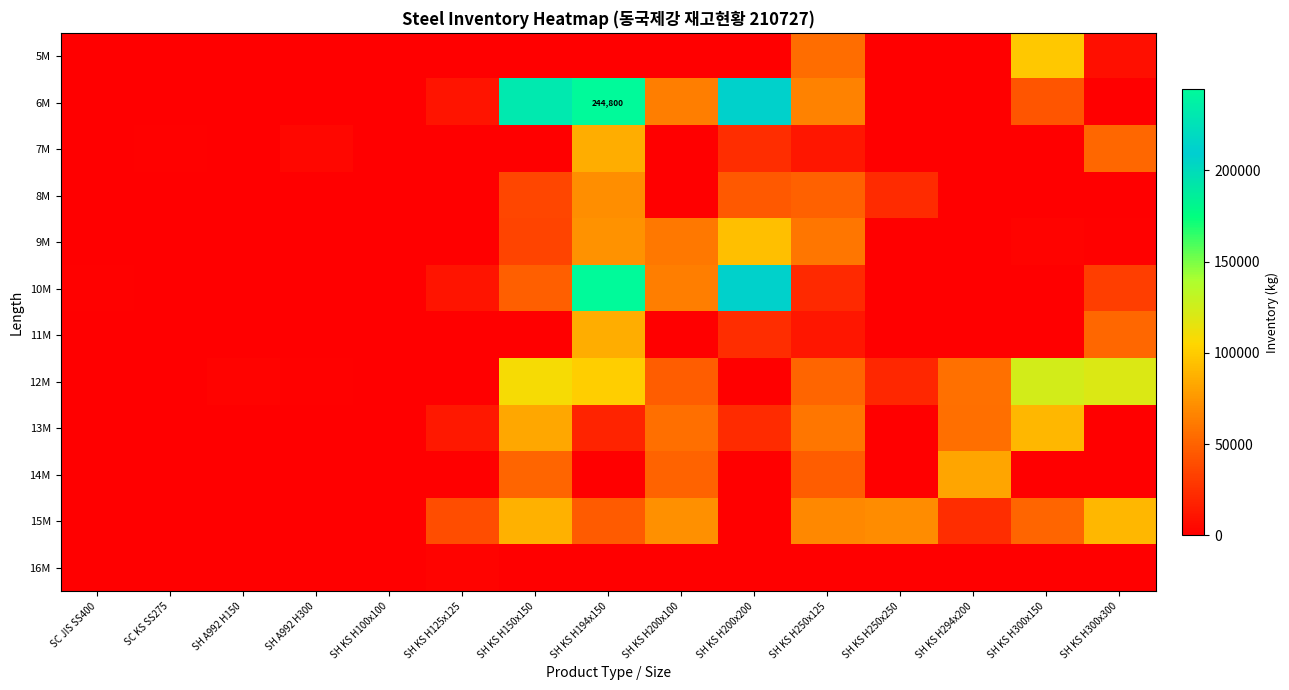

Where is 6M nearest to the value 122400?

SH KS H250x125